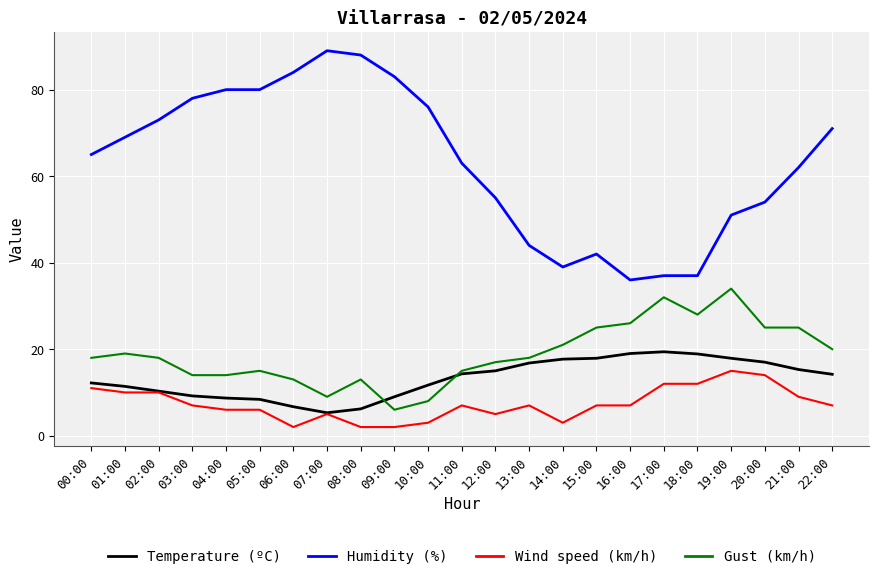

What is the total value across all series at 19:00?

117.9